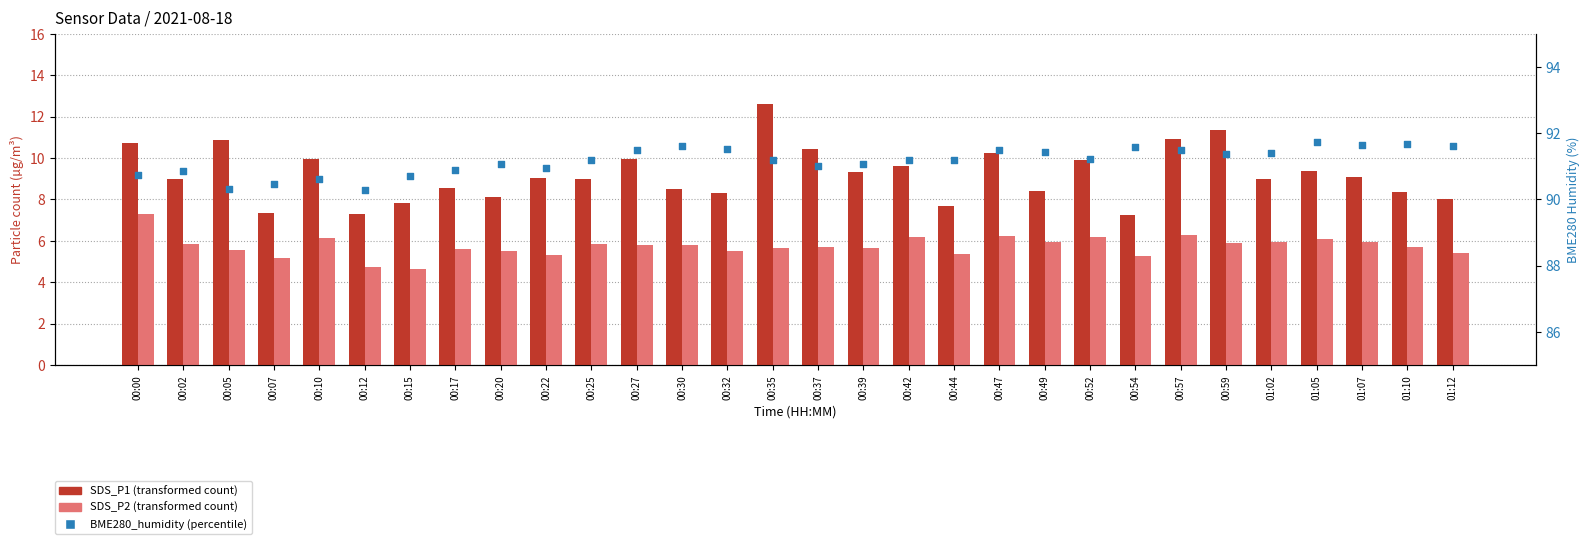

Which series reaches the minimum Y coordinate?

SDS_P2